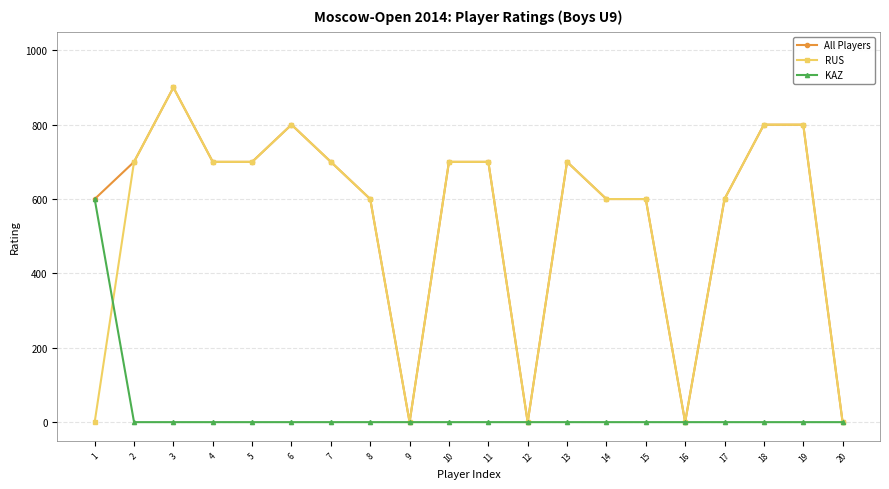

What is the difference between the highest and lowest values at 11?

700